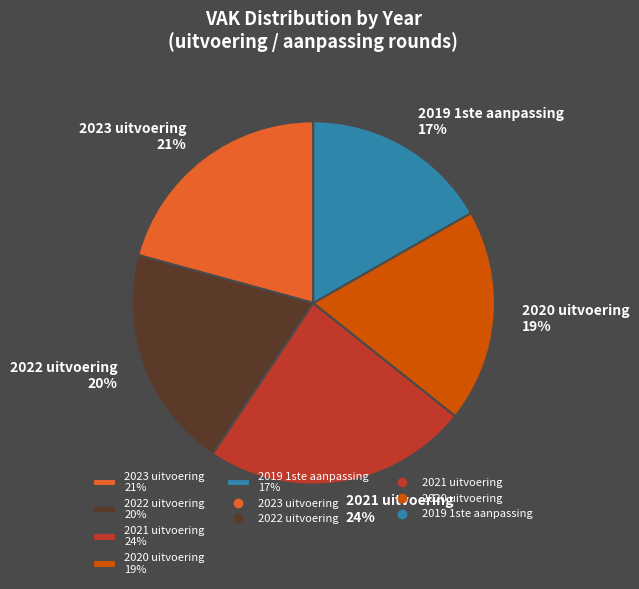

True or false: 2022 uitvoering accounts for 20% of the total.

True